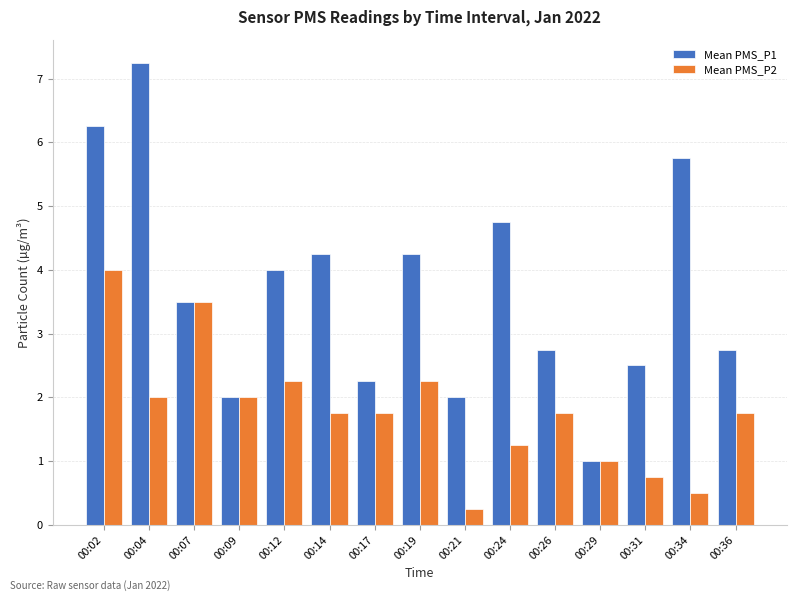

At which category does the chart reach its minimum across all series?

00:21